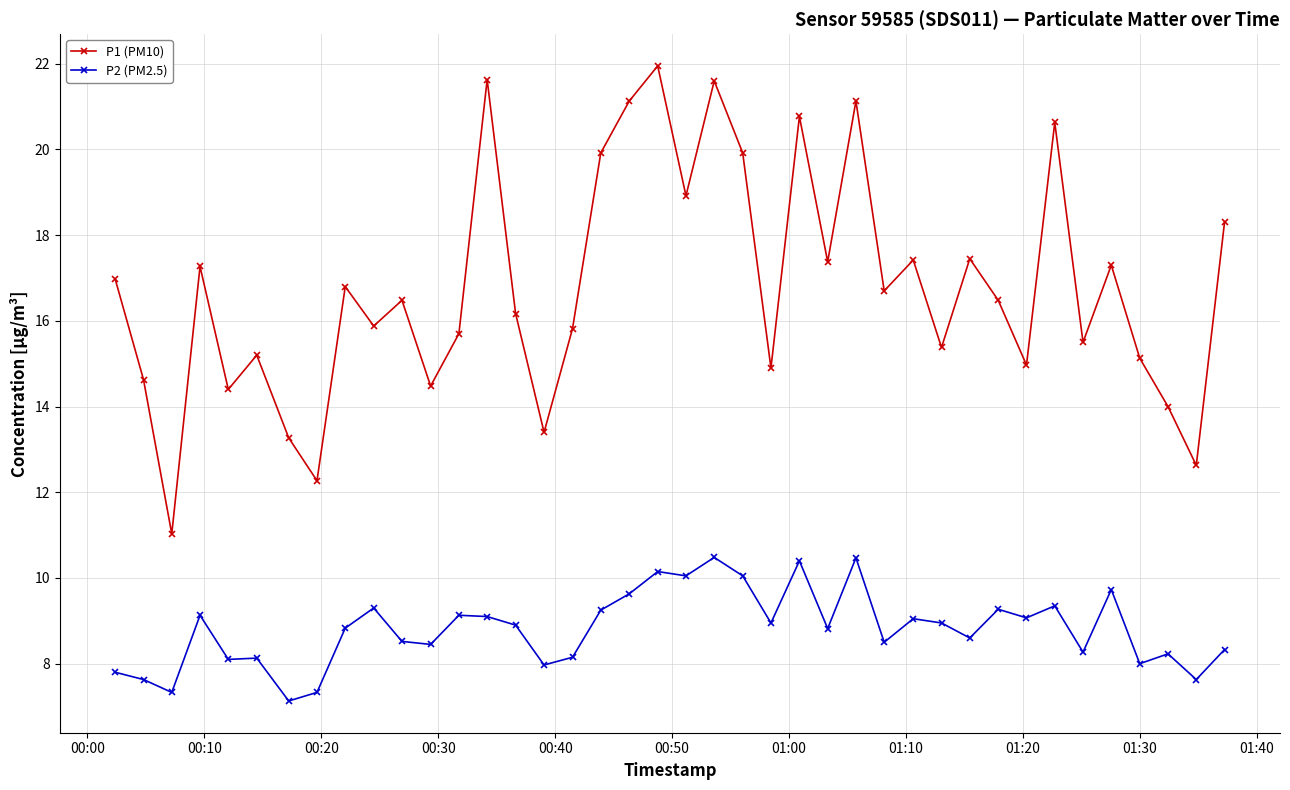

Which series has the largest total across all categories?

P1 (PM10)